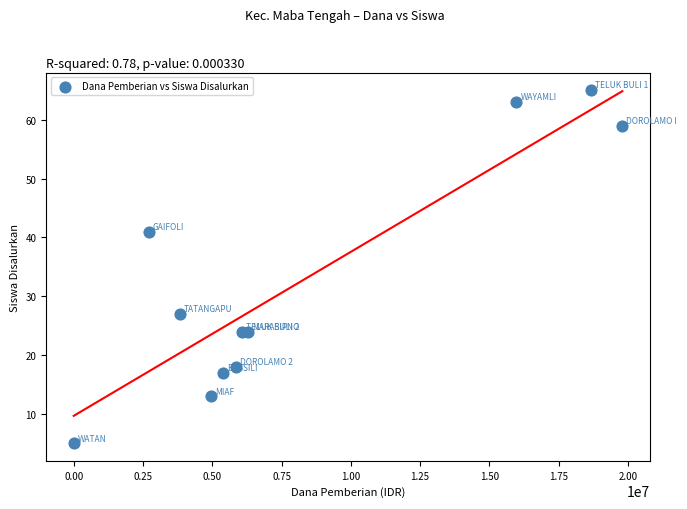

What Y value in the scatter plot is closest to 35?

41